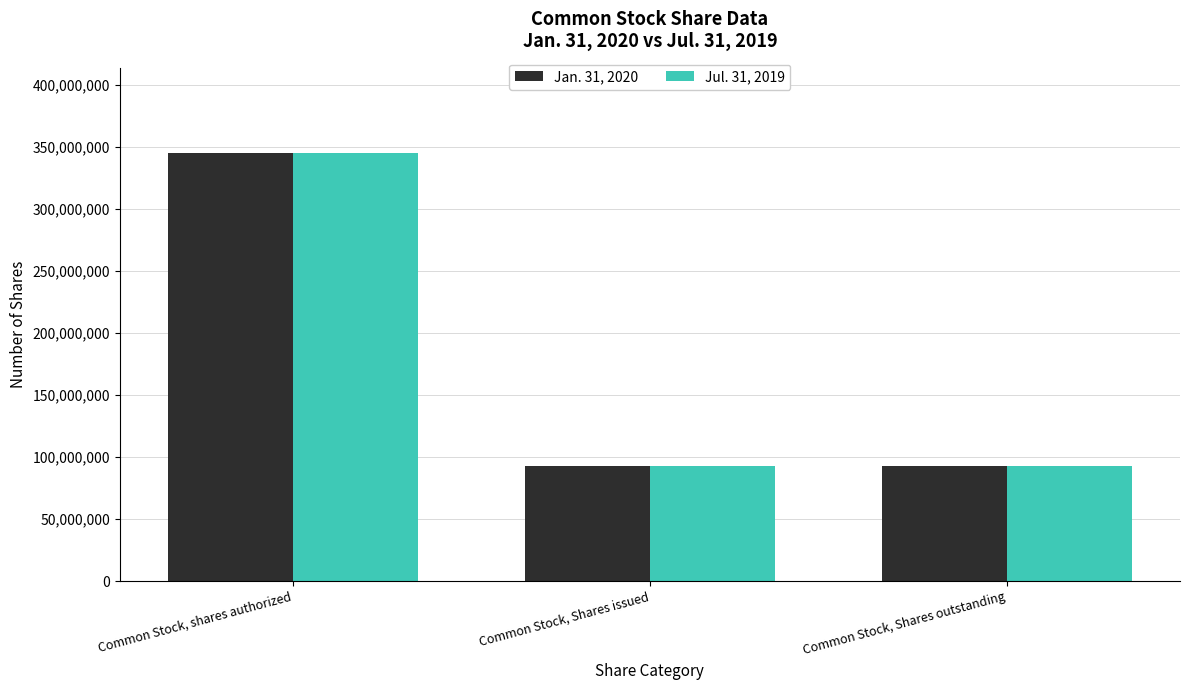

Which label corresponds to the largest value in the chart?

Common Stock, shares authorized